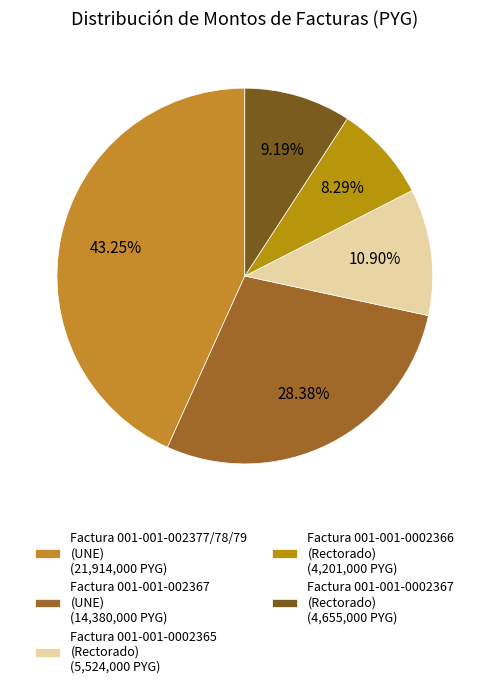

Count the number of slices in the pie.

5